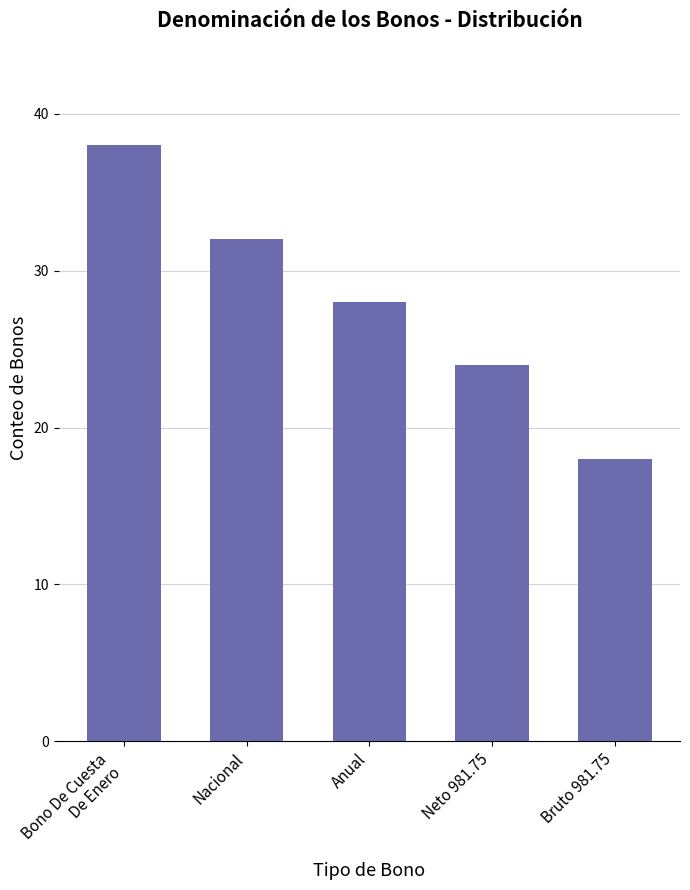

What is the label of the 3rd bar from the right?

Anual